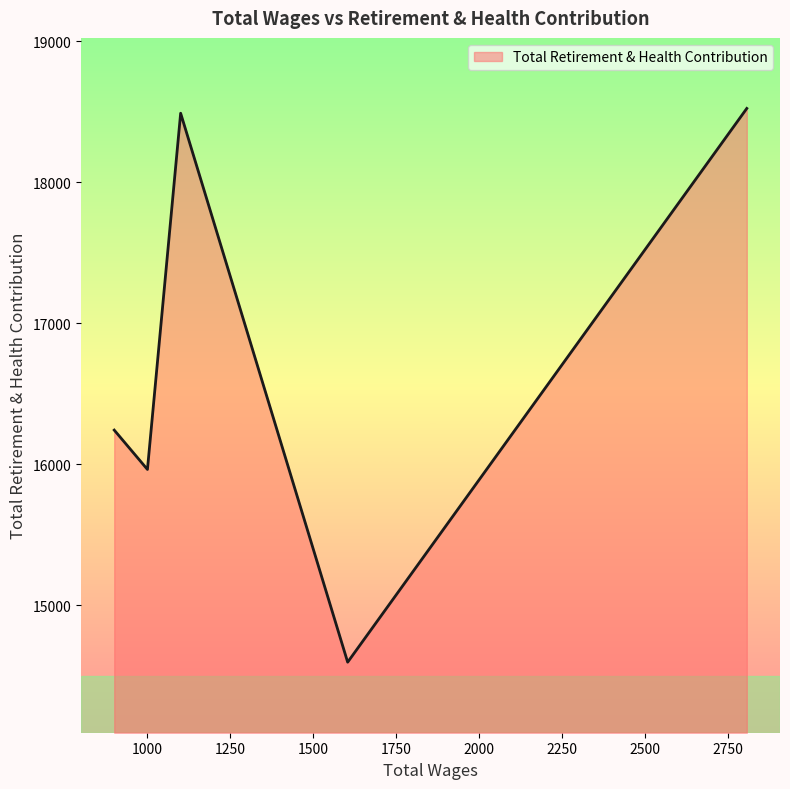

What is the smallest value displayed?

14598